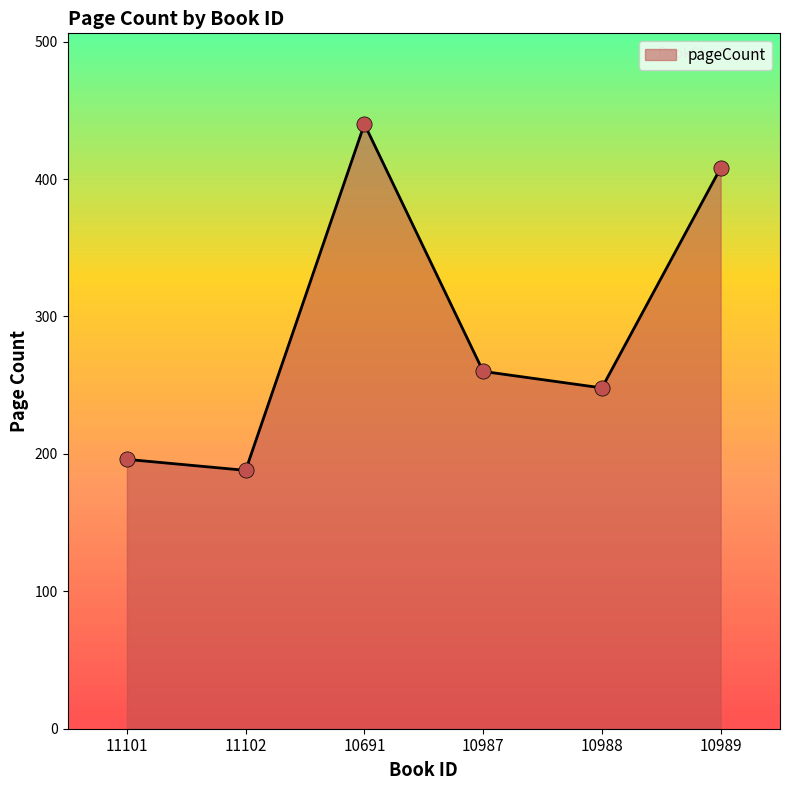

Approximately how many times larger is the value at 10691 compared to 11102?

2.3